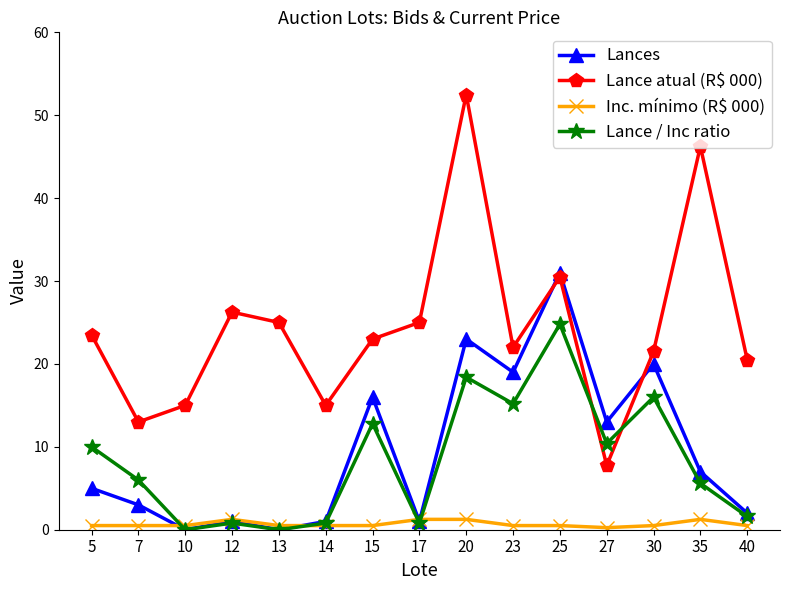

What is the value of the Lance atual (R$ 000) point at the 1st from the left?

23.5